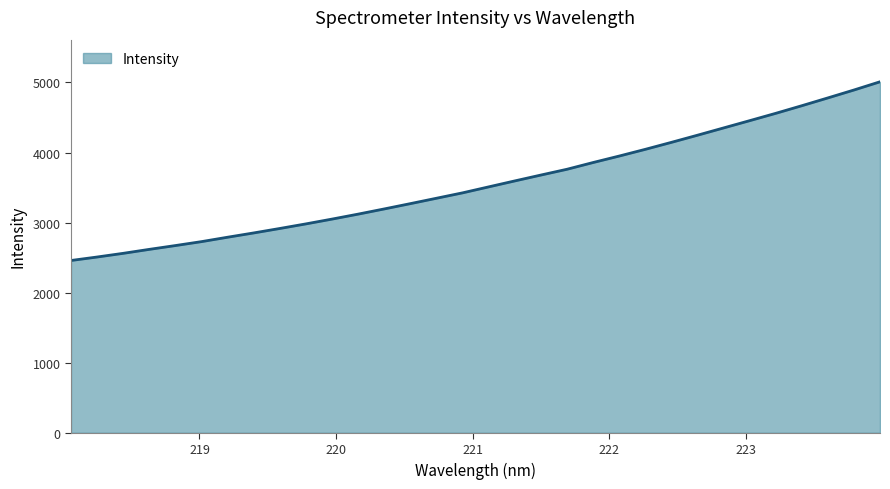

What is the difference between the maximum and minimum values?

2550.6